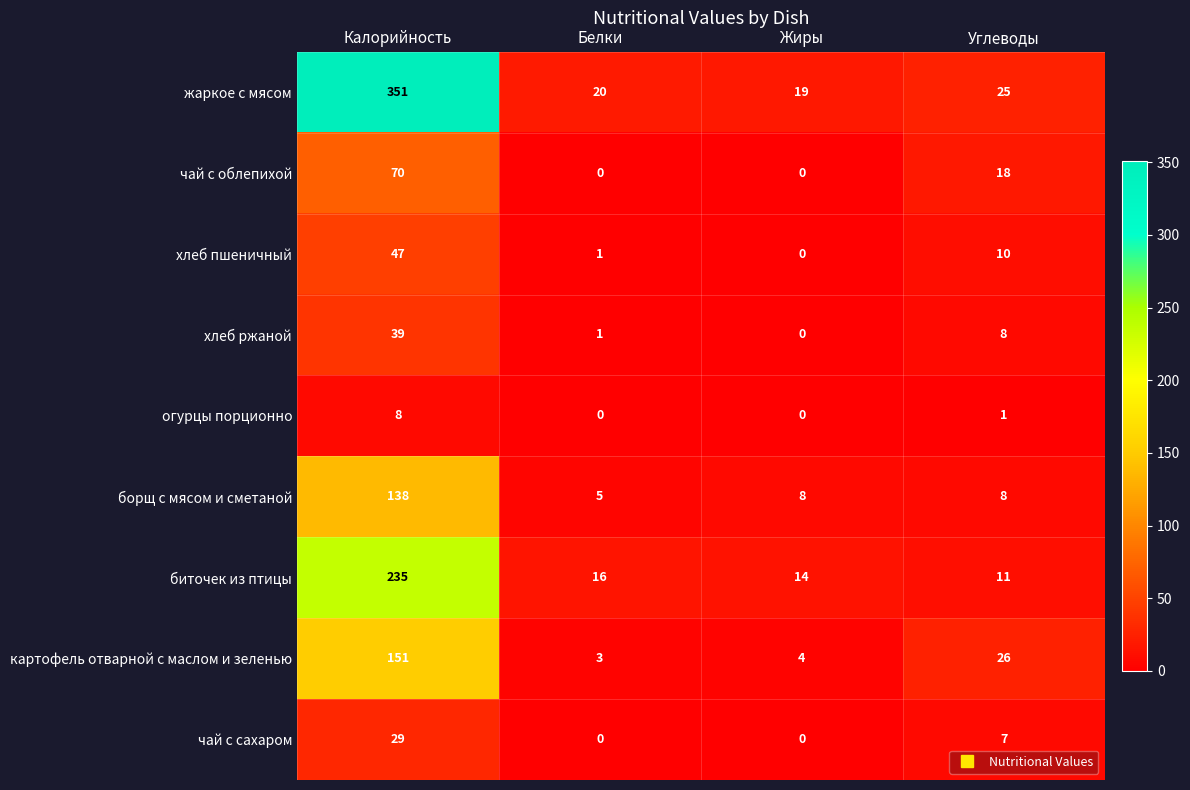

Between Белки and Жиры, which series saw the biggest shift?

борщ с мясом и сметаной